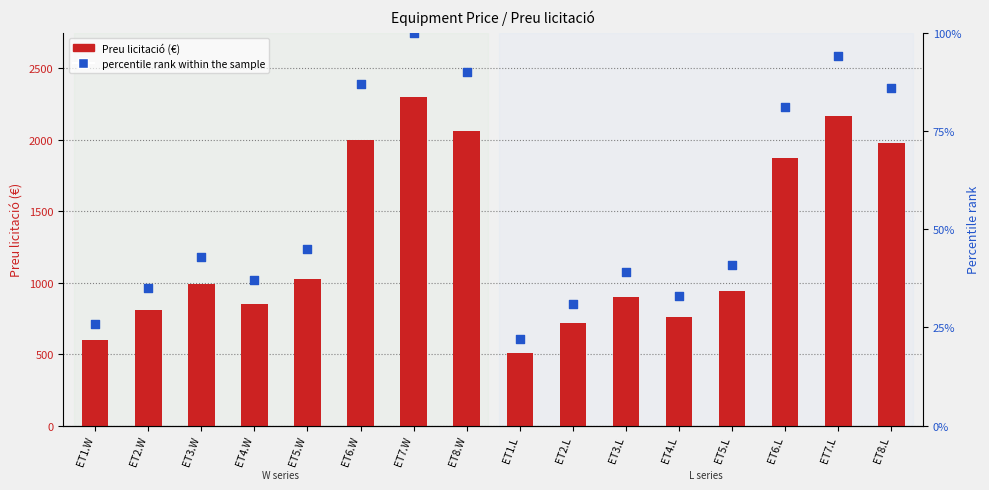

Is the value of percentile rank within the sample at ET5.L greater than the value of Preu licitació at ET7.W?

No